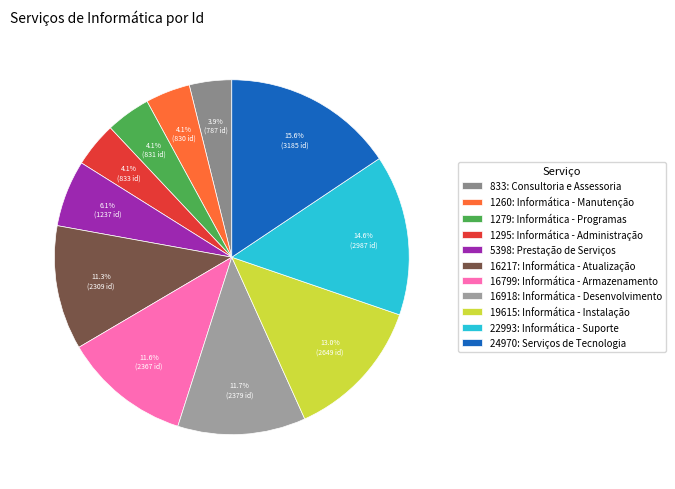

To the nearest percent, what is the combined percentage of 24970: Serviços de Tecnologia and 833: Consultoria e Assessoria?

19%